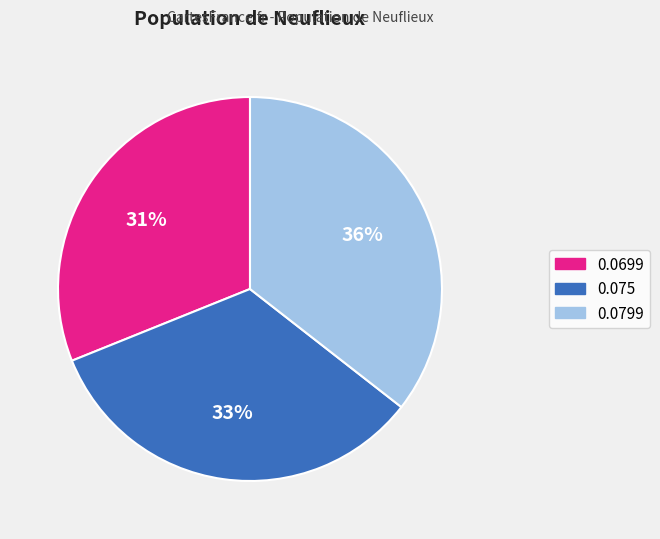

How many segments does this pie chart have?

3